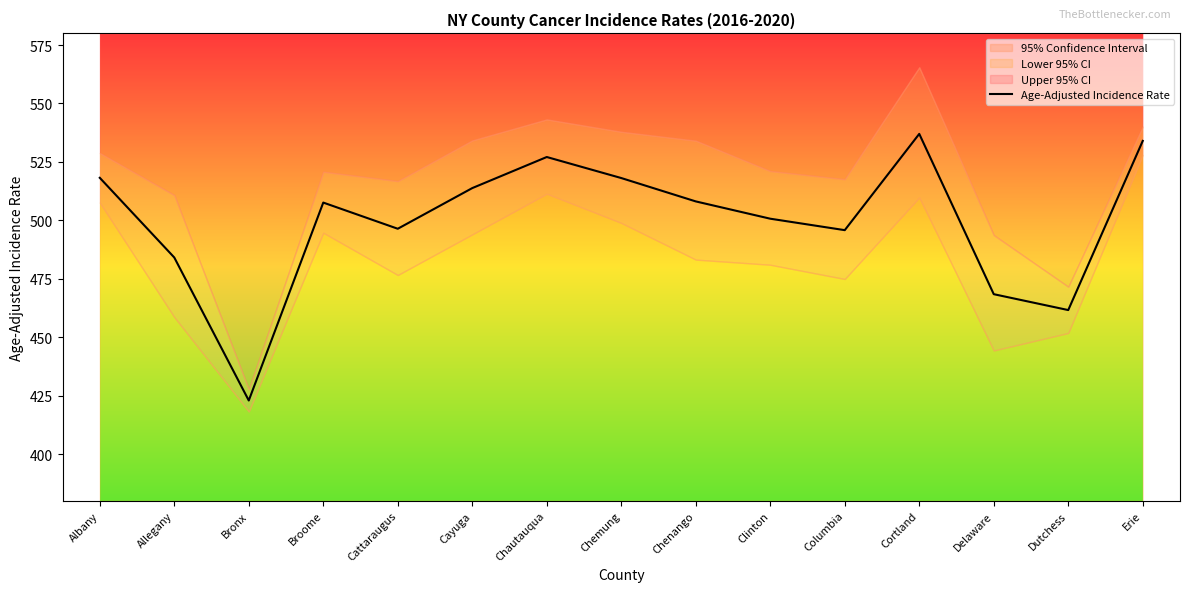

What is the difference between the maximum and minimum values?

114.1